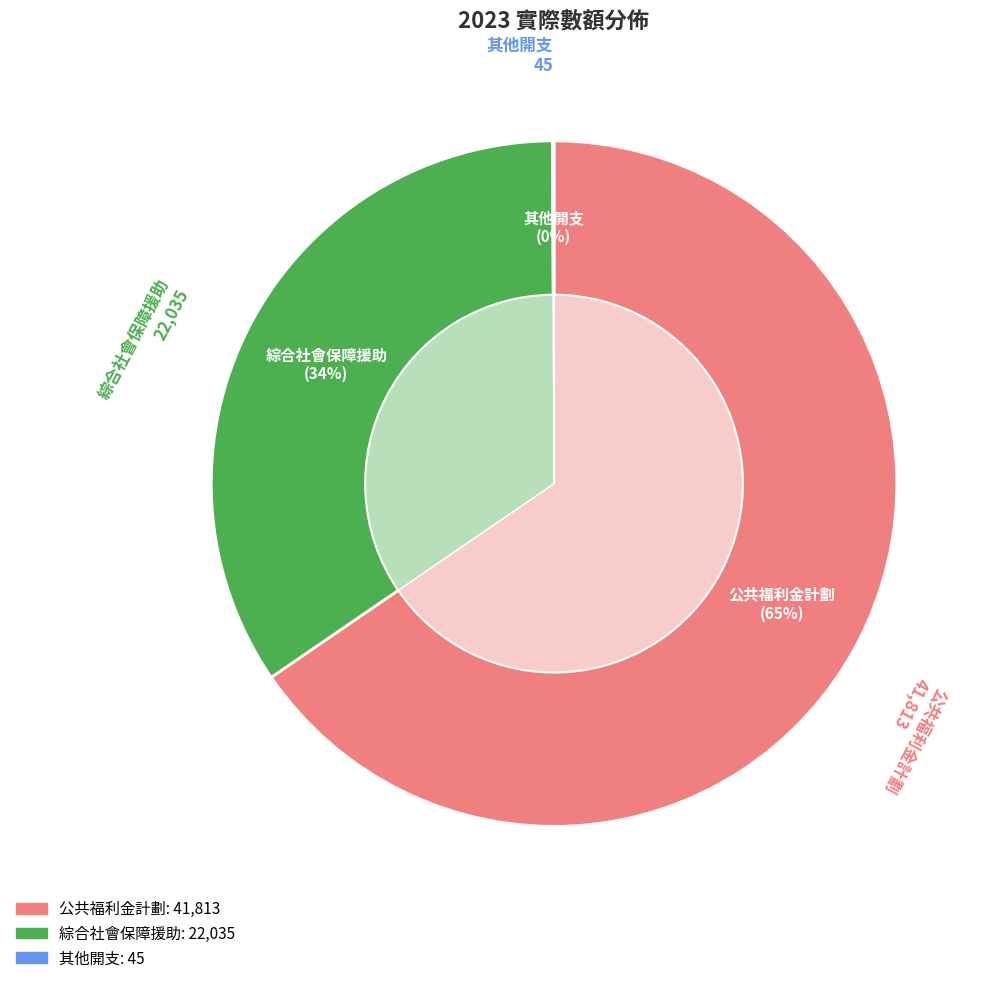

The 公共福利金計劃 slice represents 65% of the pie. True or false?

True